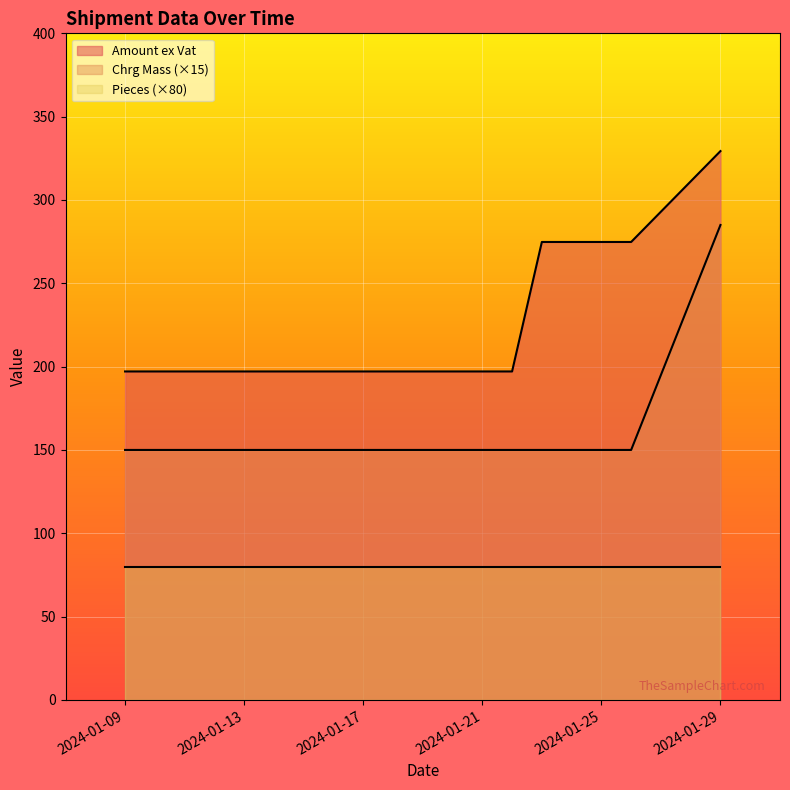

What is the value of the Amount ex Vat point at the 2nd from the left?

197.1